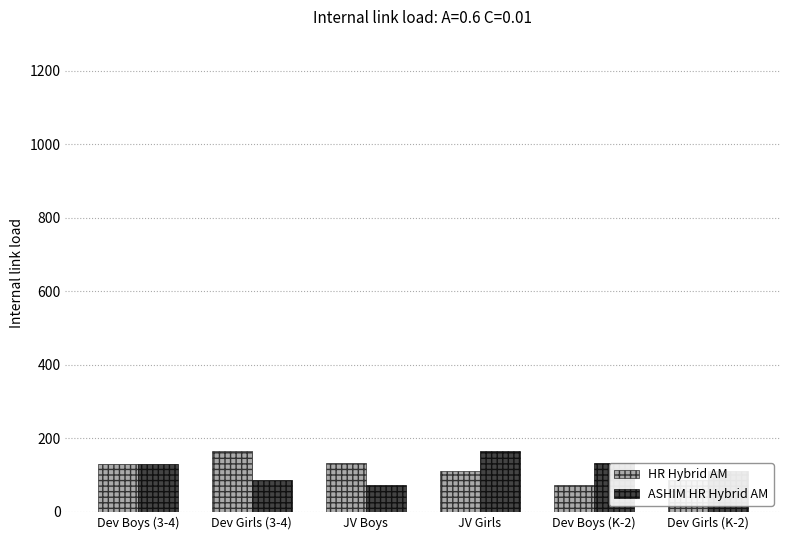

The value of HR Hybrid AM at Dev Girls (K-2) is 86. True or false?

True